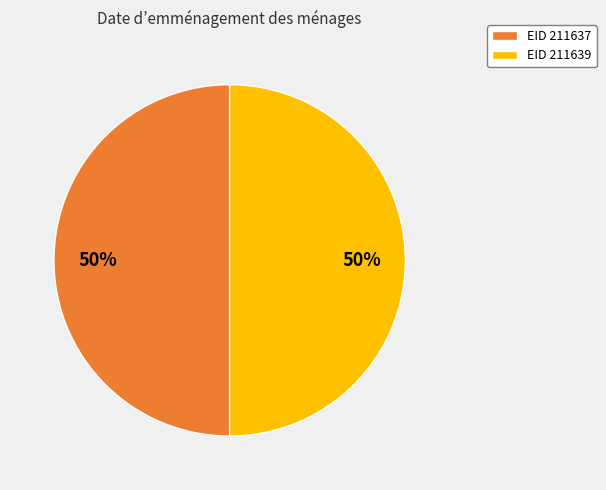

Combined, do EID 211639 and EID 211637 account for over 50%?

Yes